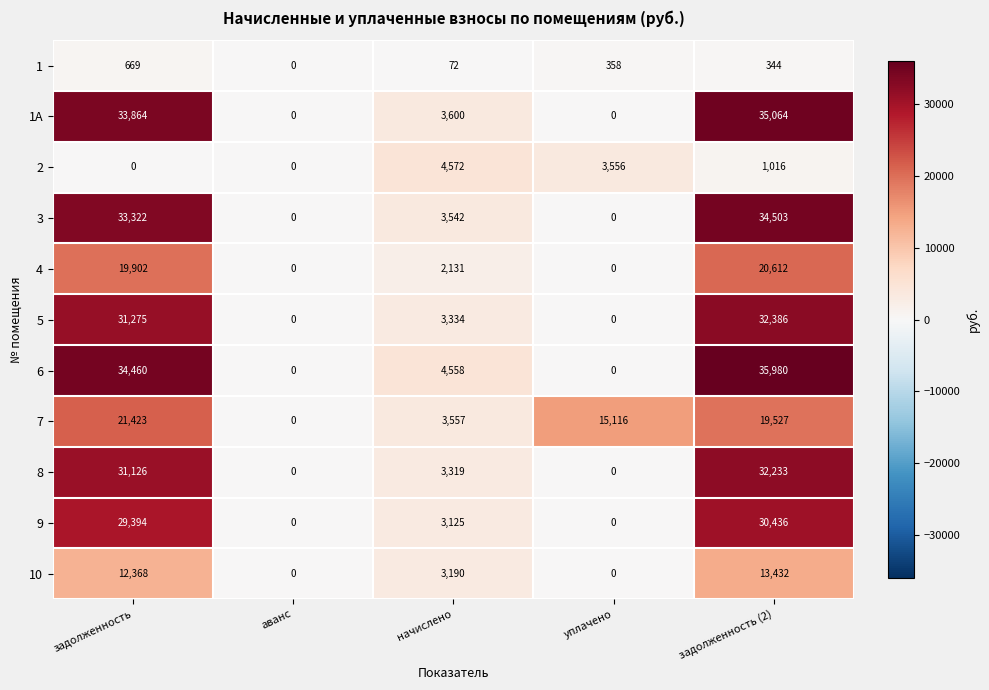

Which label corresponds to the largest value in the chart?

задолженность (2)